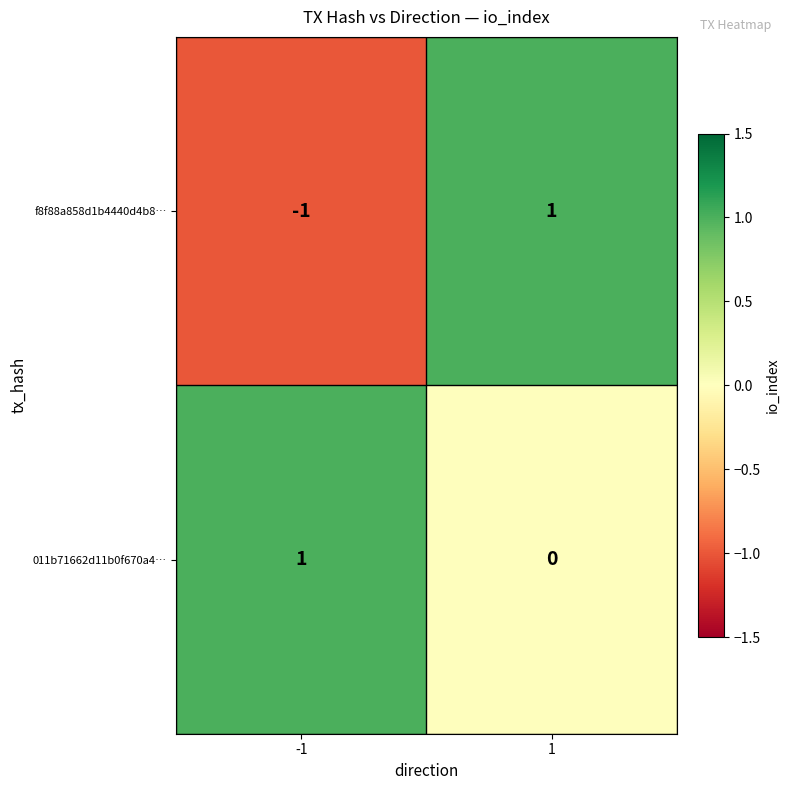

Is the value of f8f88a858d1b4440d4b8… at 1 greater than the value of 011b71662d11b0f670a4… at 1?

Yes